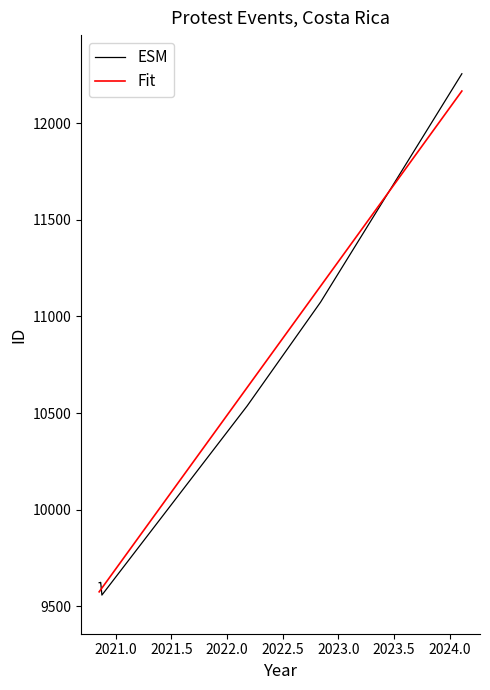

What is the maximum value for ESM?

12256